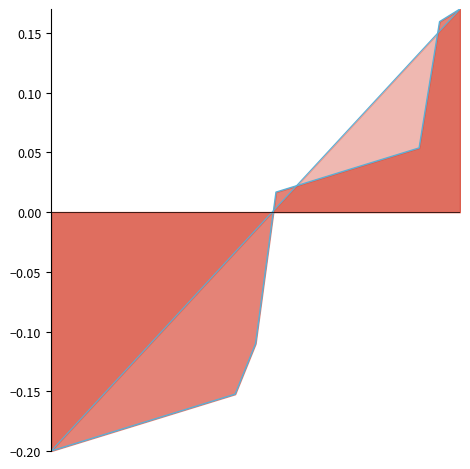

Reading left to right, list all the values displayed in this chart.

id_line: 0=-0.2	1=-0.2	2=-0.2	3=-0.2	4=-0.2	5=-0.2	6=-0.2	7=-0.2	8=-0.2	9=-0.2	10=-0.1	11=0.0	12=0.0	13=0.0	14=0.0	15=0.0	16=0.0	17=0.0	18=0.1	19=0.2	20=0.2
numero_line: 0=-0.2	1=-0.2	2=-0.2	3=-0.1	4=-0.1	5=-0.1	6=-0.1	7=-0.1	8=-0.1	9=-0.0	10=-0.0	11=0.0	12=0.0	13=0.0	14=0.1	15=0.1	16=0.1	17=0.1	18=0.1	19=0.2	20=0.2